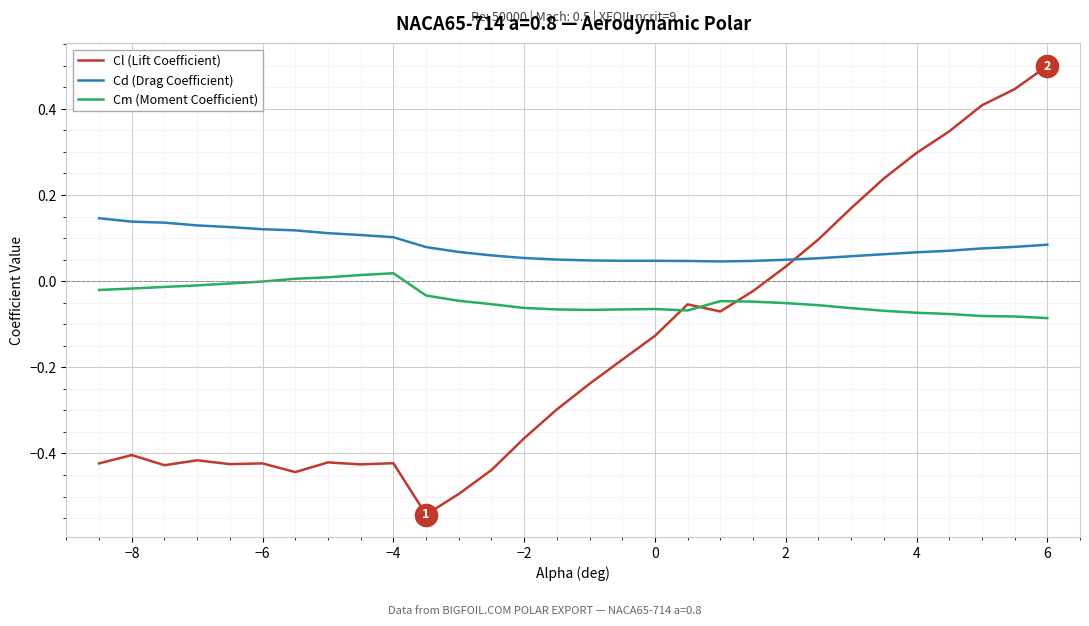

What is the maximum value shown in the chart?

0.5